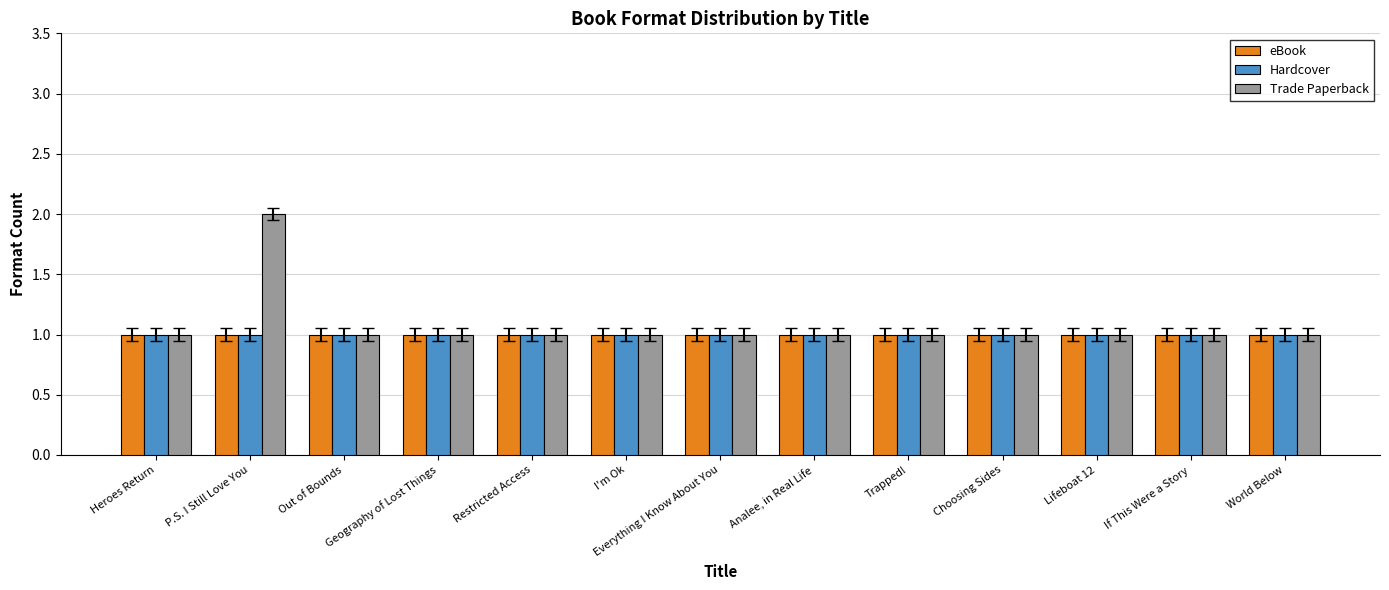

How many Trade Paperback values are between 1 and 2?

13